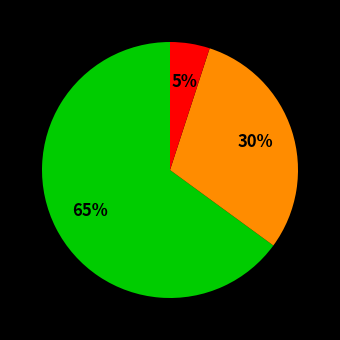

Count the number of slices in the pie.

3